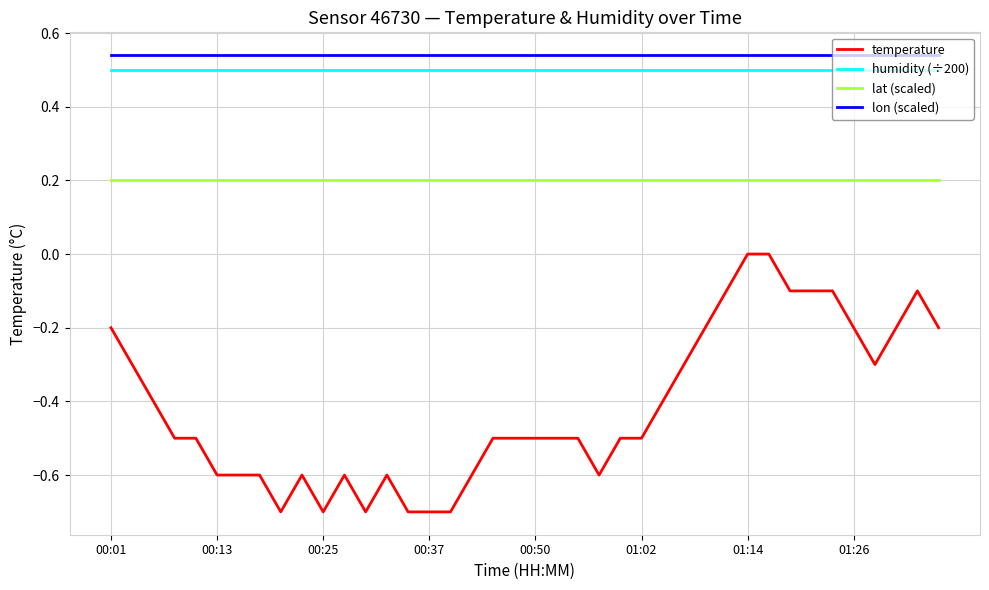

Which series has the largest range (max minus min)?

temperature